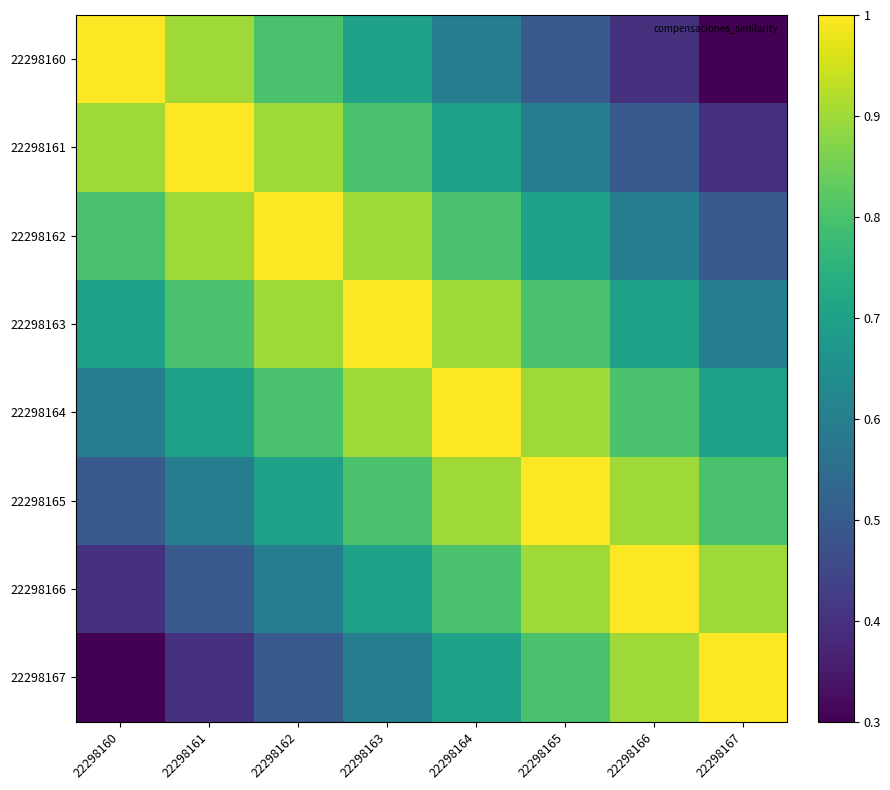

How many series are shown in this chart?

8